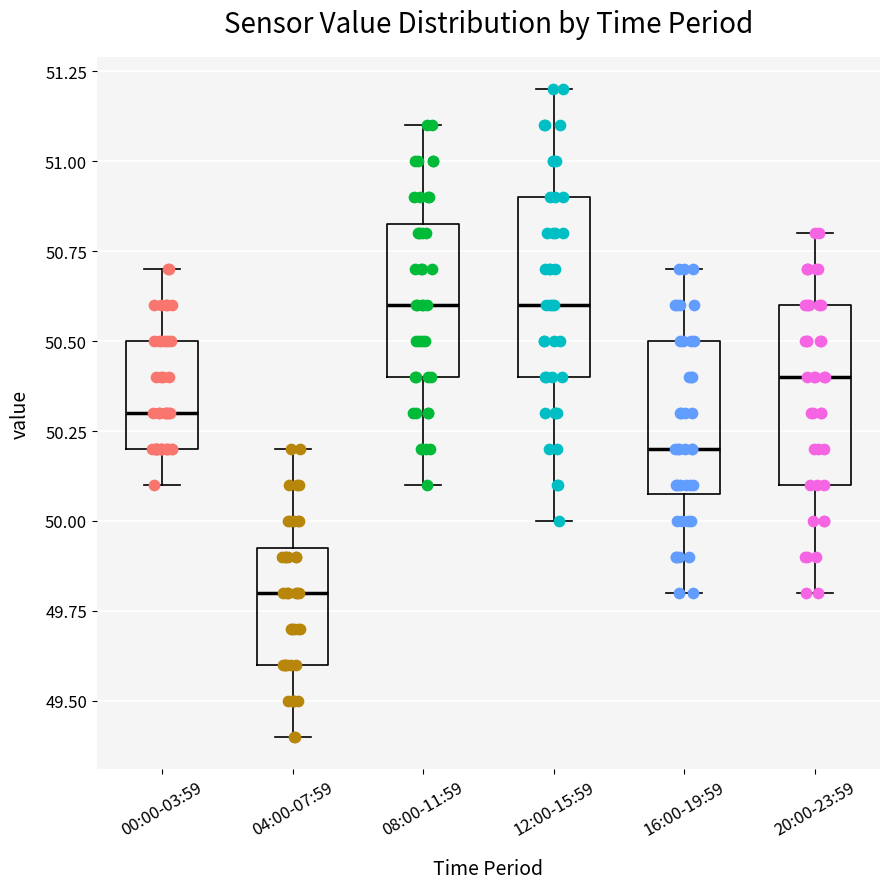

Which box has the lowest median line?

04:00-07:59